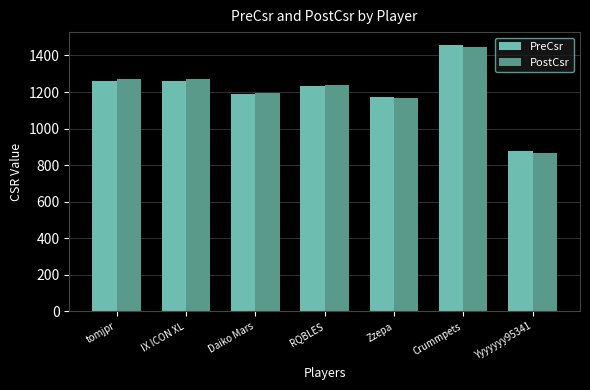

Is the value of PostCsr at IX ICON XL greater than the value of PreCsr at Daiko Mars?

Yes